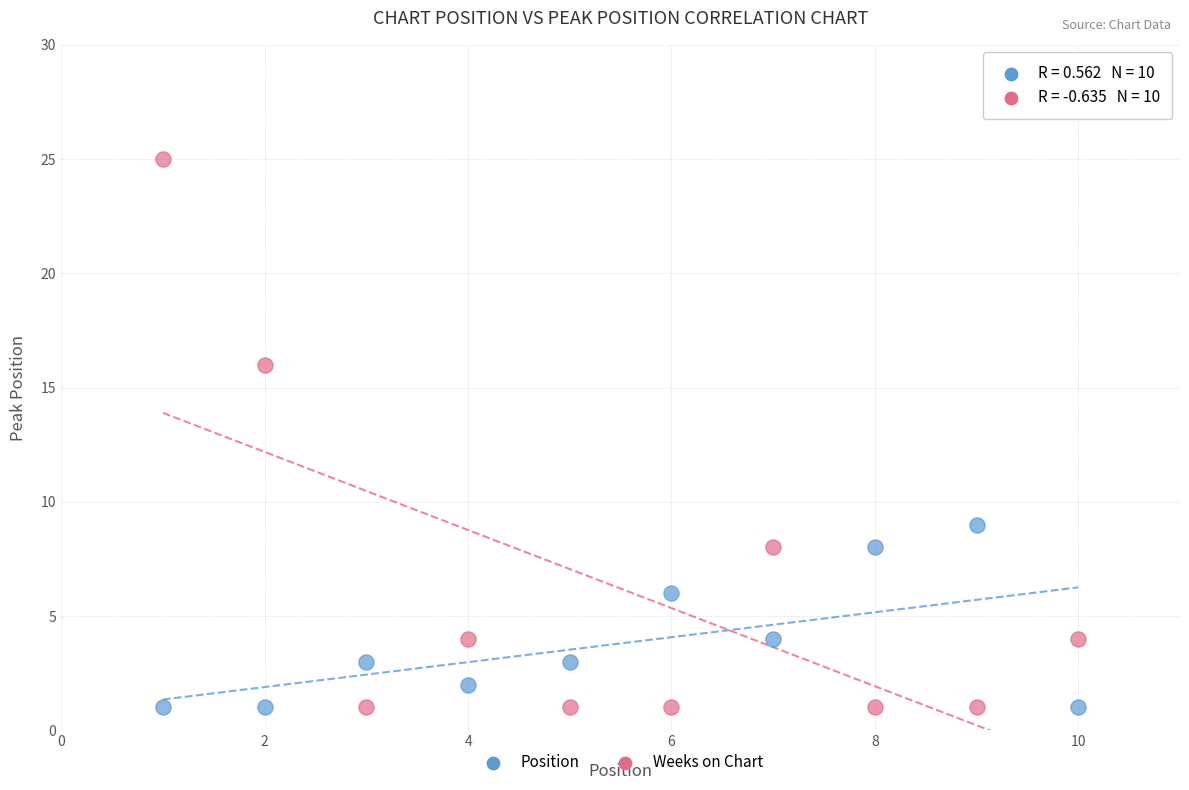

In the Weeks on Chart series, what Y value is closest to 13?

16